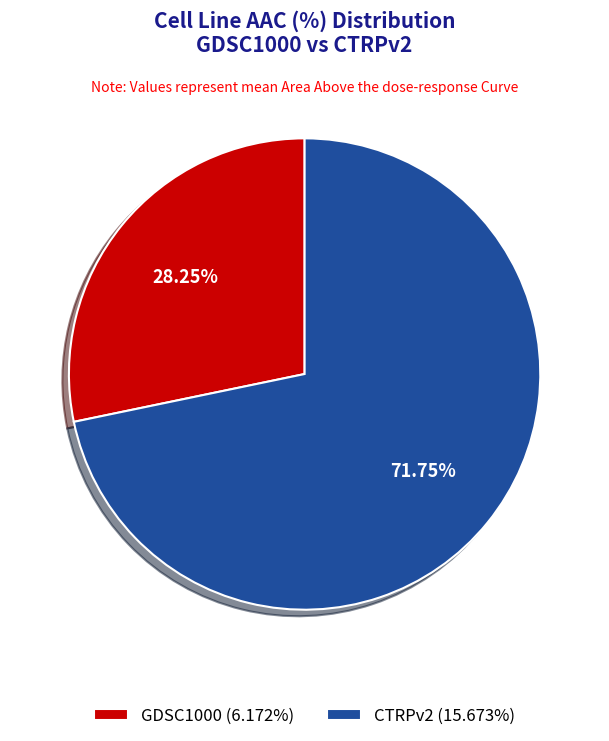

What is the majority slice?

CTRPv2